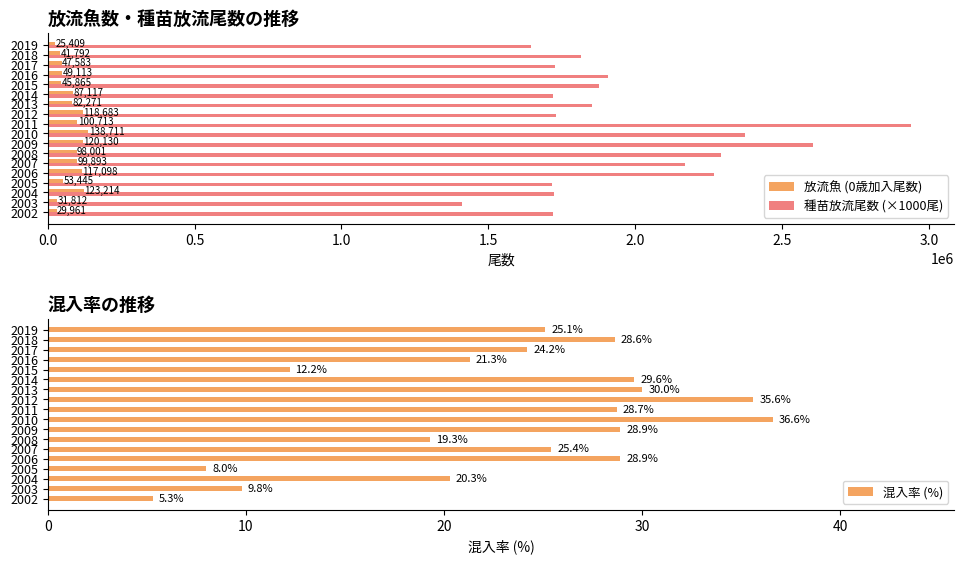

What is the sum of all 混入率 (%) values?

417.8